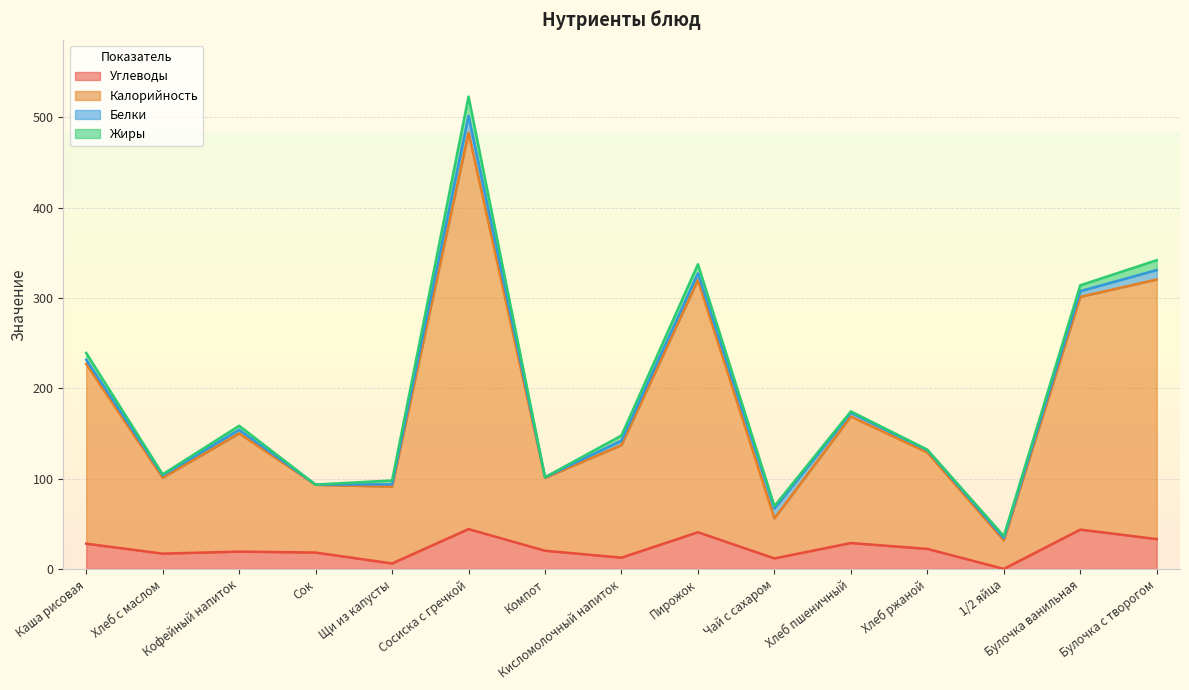

What are all the series names shown in the legend?

Углеводы, Калорийность, Белки, Жиры